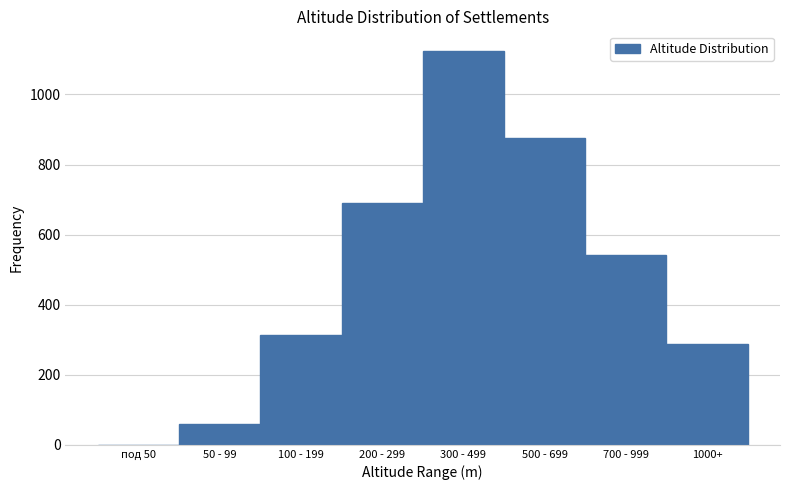

Reading left to right, transcribe all the data shown in this chart.

под 50=0	50 - 99=58	100 - 199=312	200 - 299=689	300 - 499=1124	500 - 699=876	700 - 999=543	1000+=287